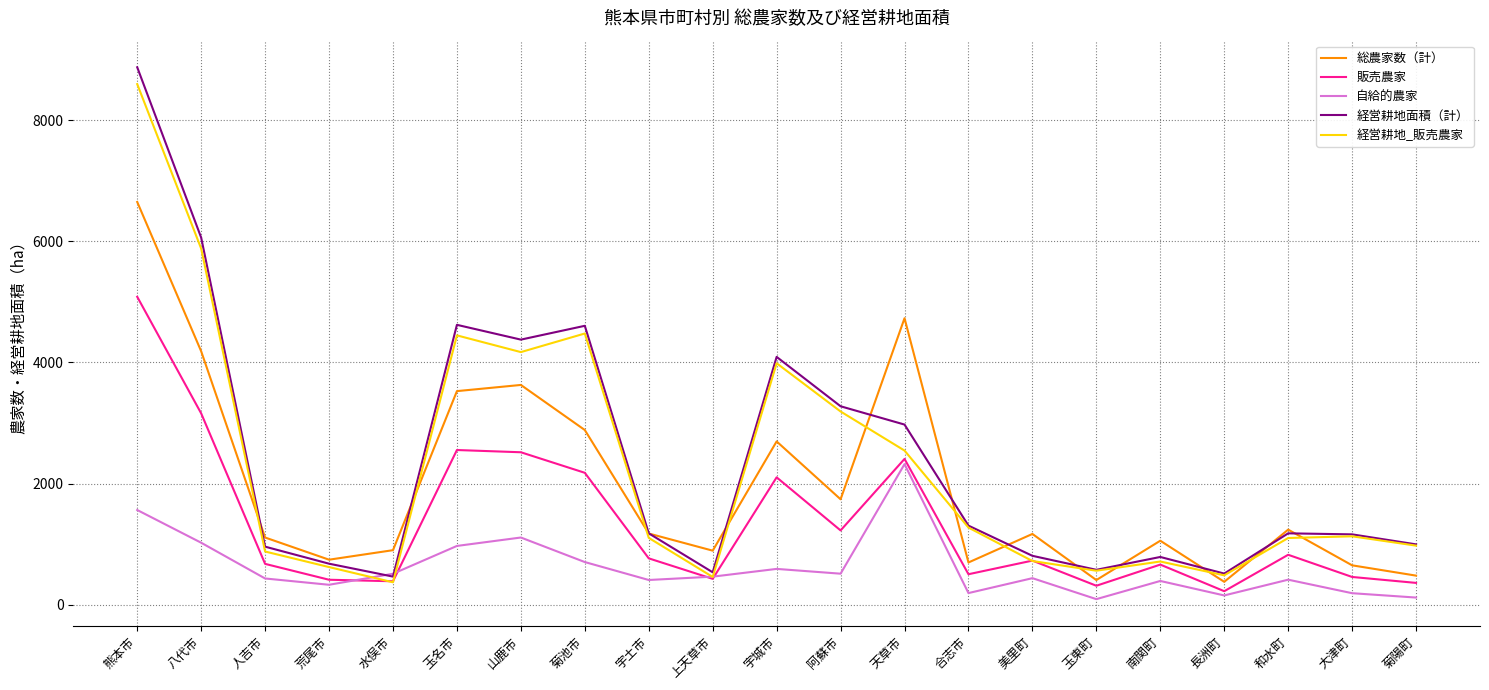

How many lines are shown in the chart?

5